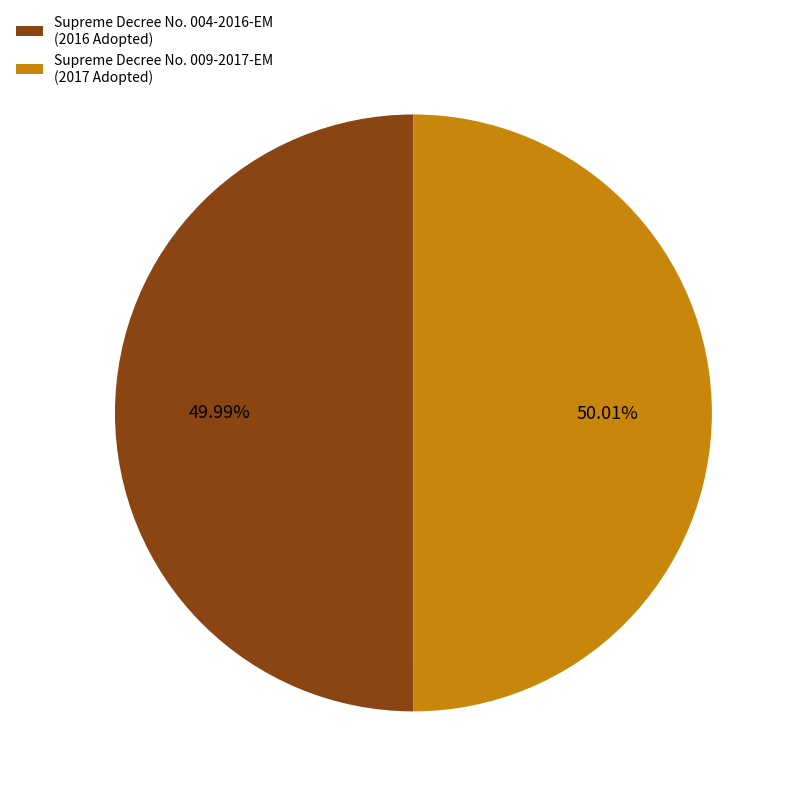

To the nearest percent, what is the average slice percentage?

50%